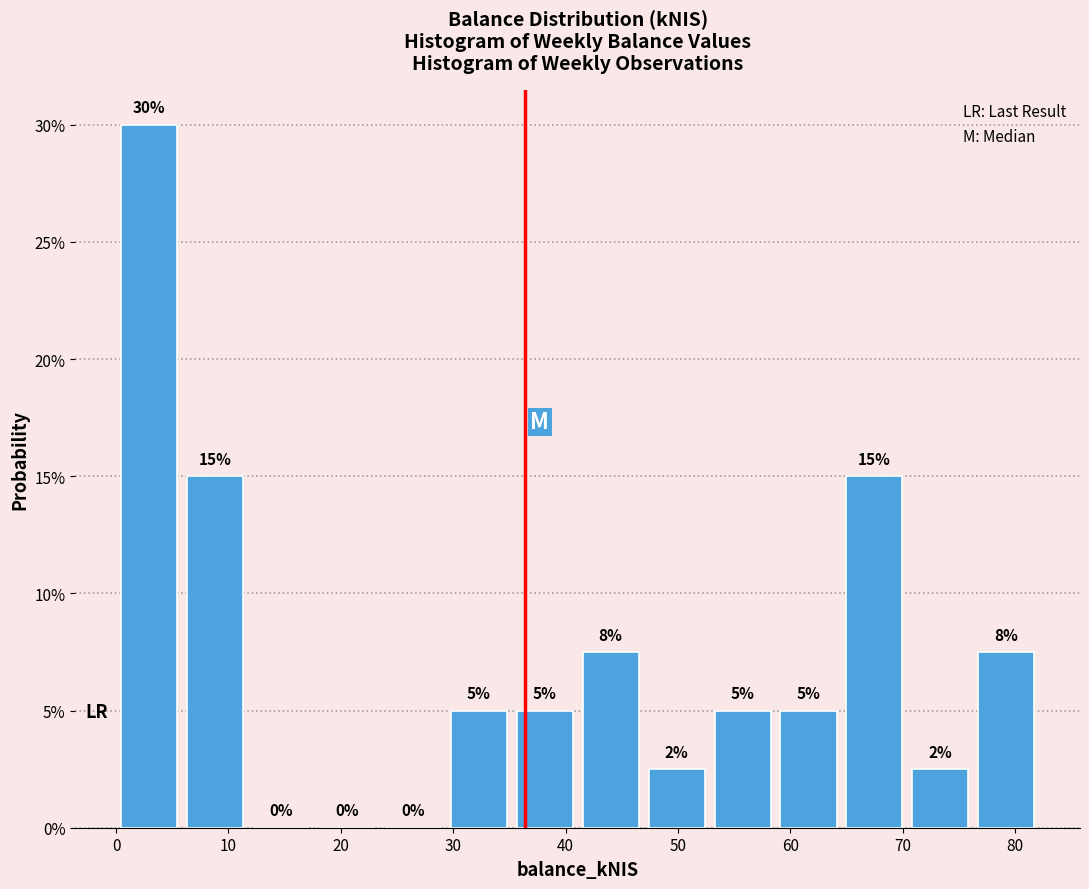

Over which range of the x-axis is the bar tallest?

0 to 6